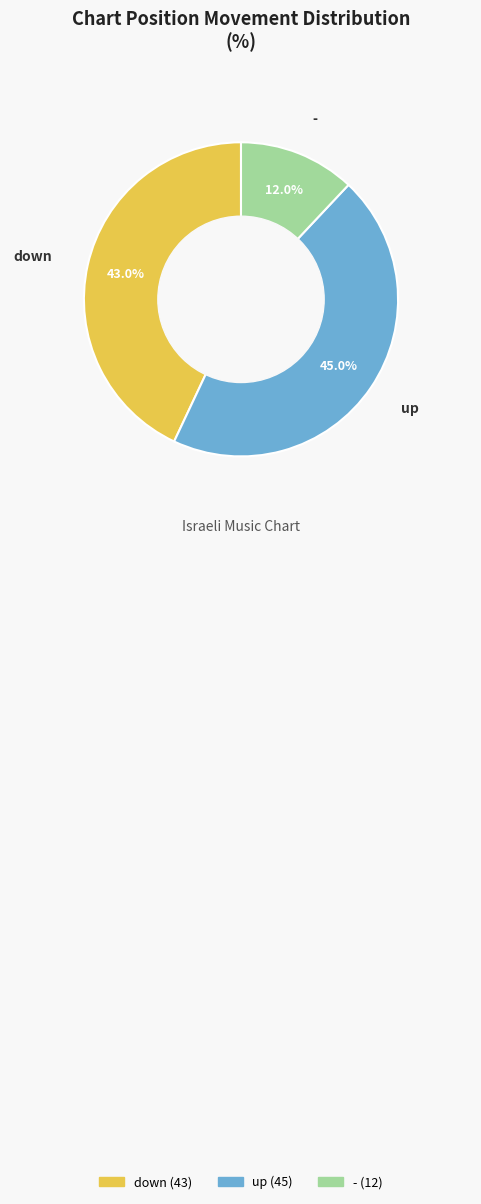

To the nearest percent, what is the difference between the largest and smallest slice percentages?

33%